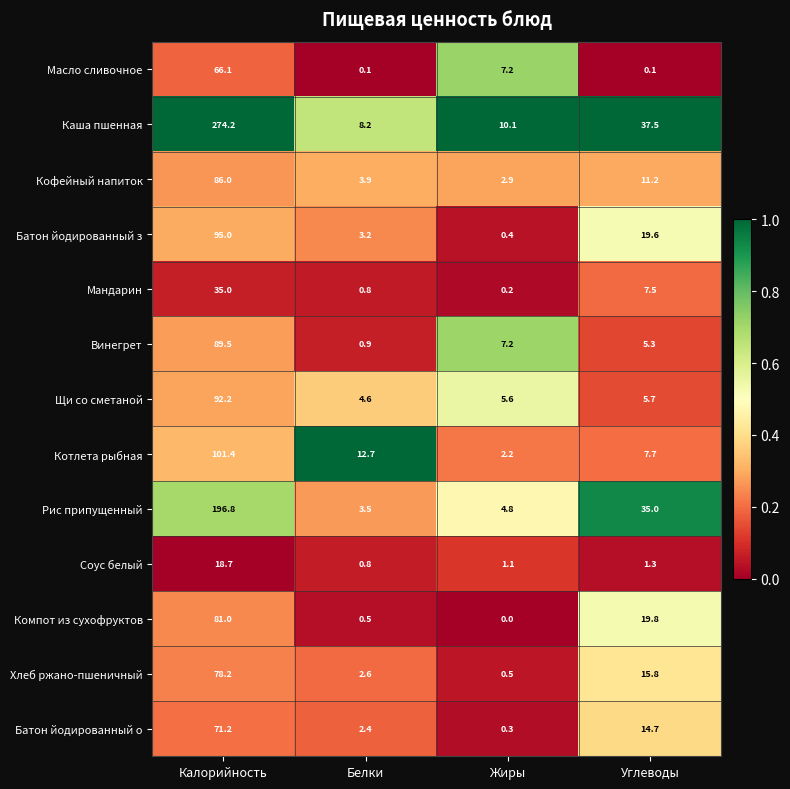

At which label does Батон йодированный з reach its minimum?

Жиры